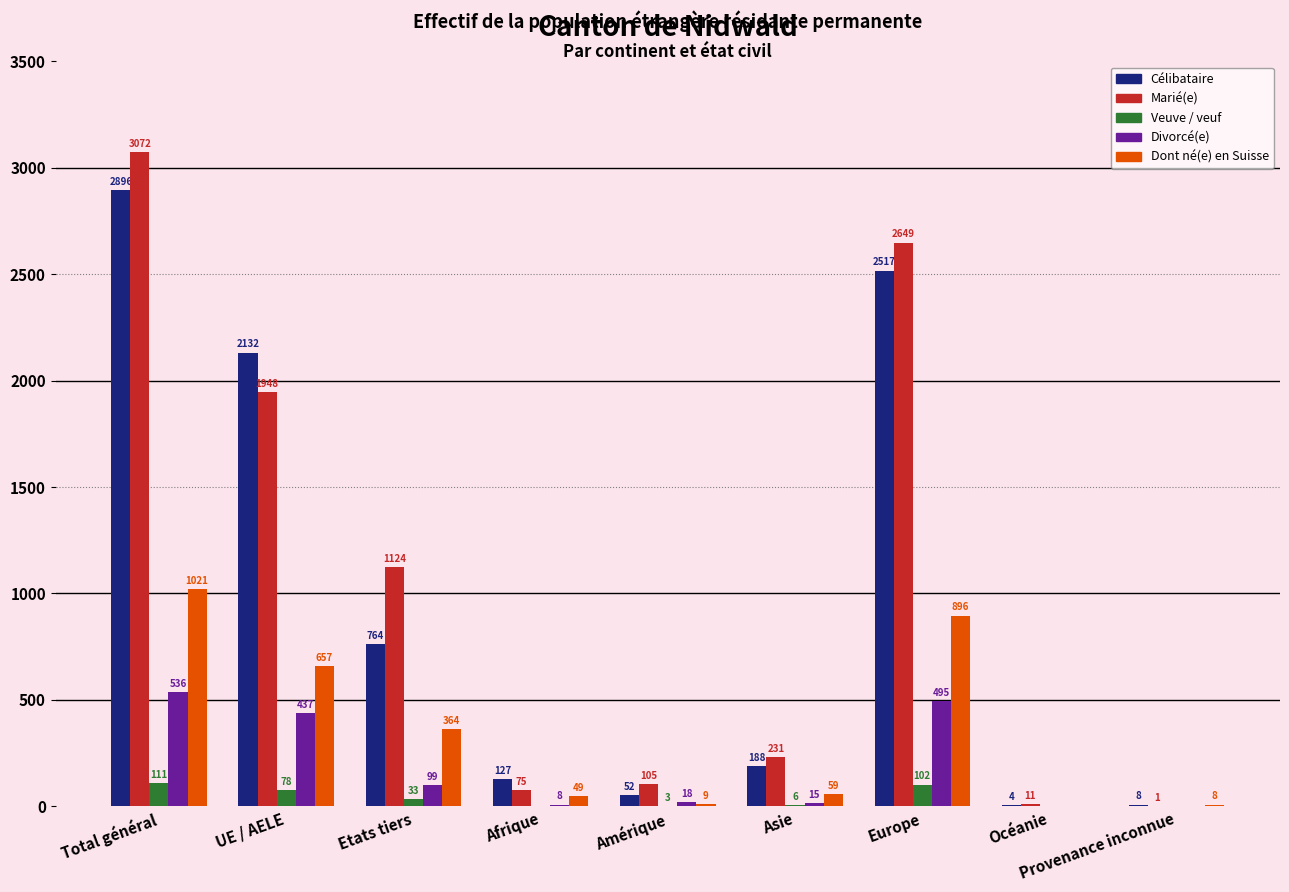

What is the maximum value shown in the chart?

3072